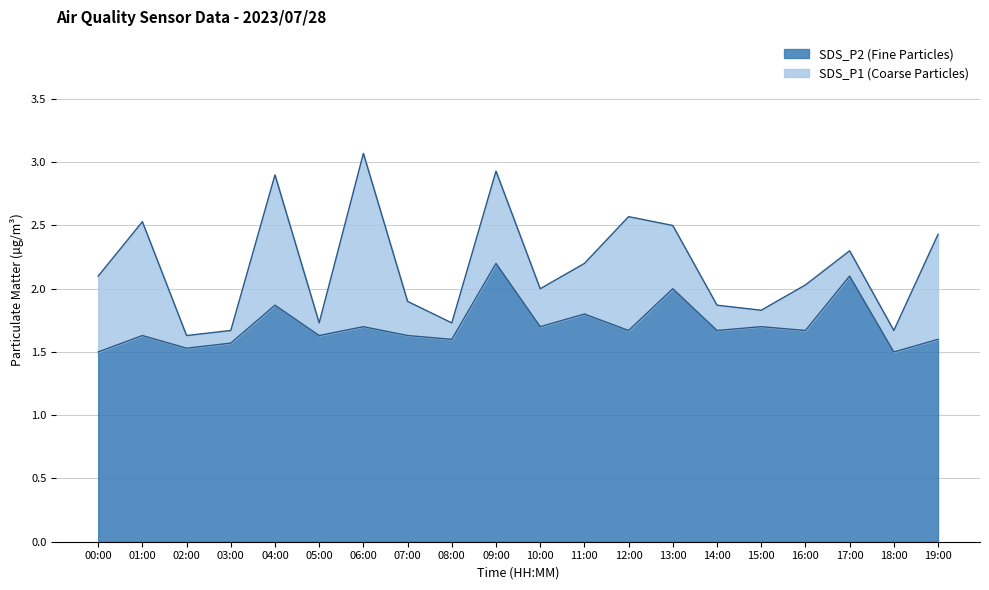

True or false: SDS_P1 and SDS_P2 cross at least once.

False